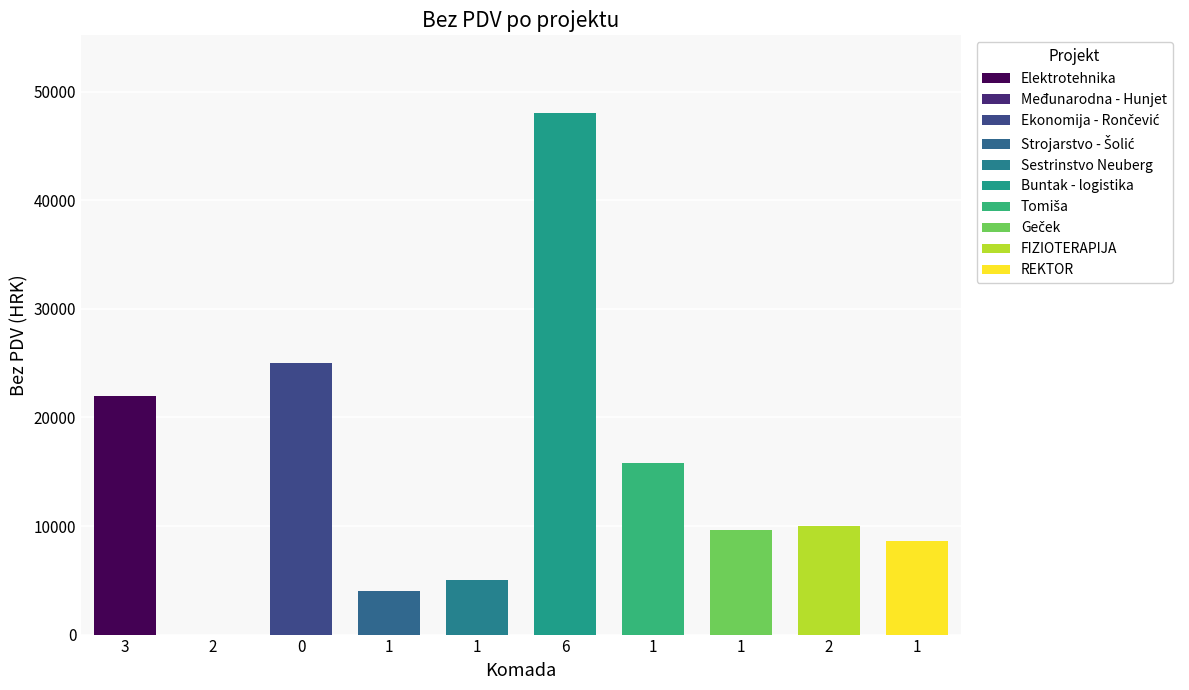

Reading left to right, list all the values displayed in this chart.

22000	0	25000	4000	5000	48000	15760	9600	10000	8600